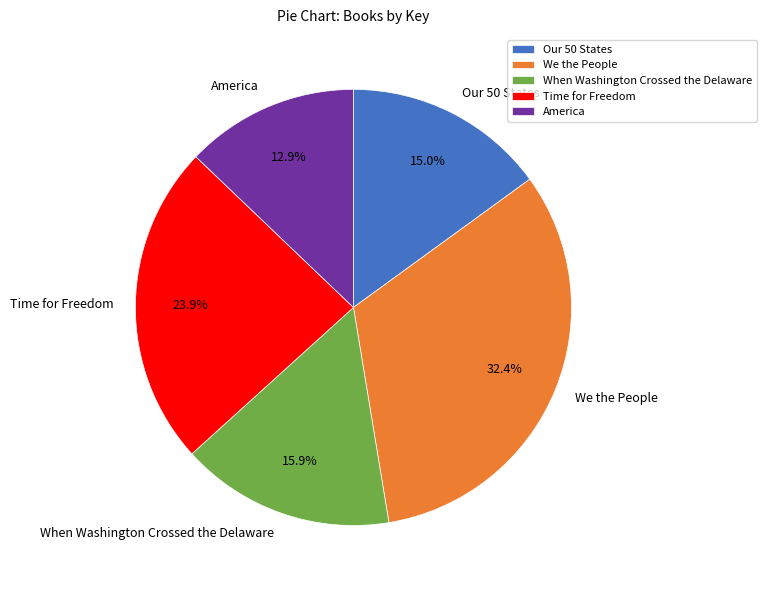

Is Time for Freedom the majority of the pie?

No